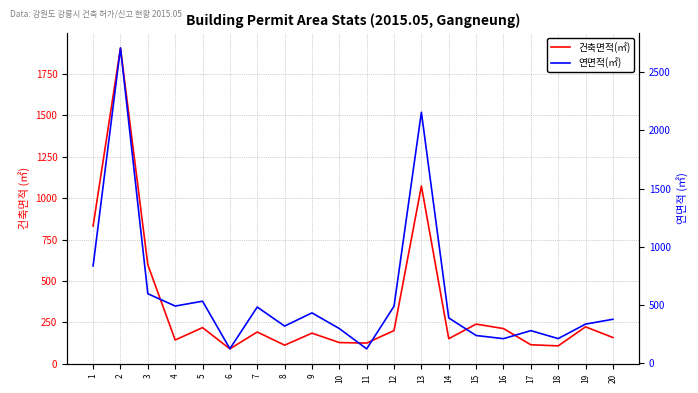

How many values in the 건축면적(㎡) series are below 192?

10